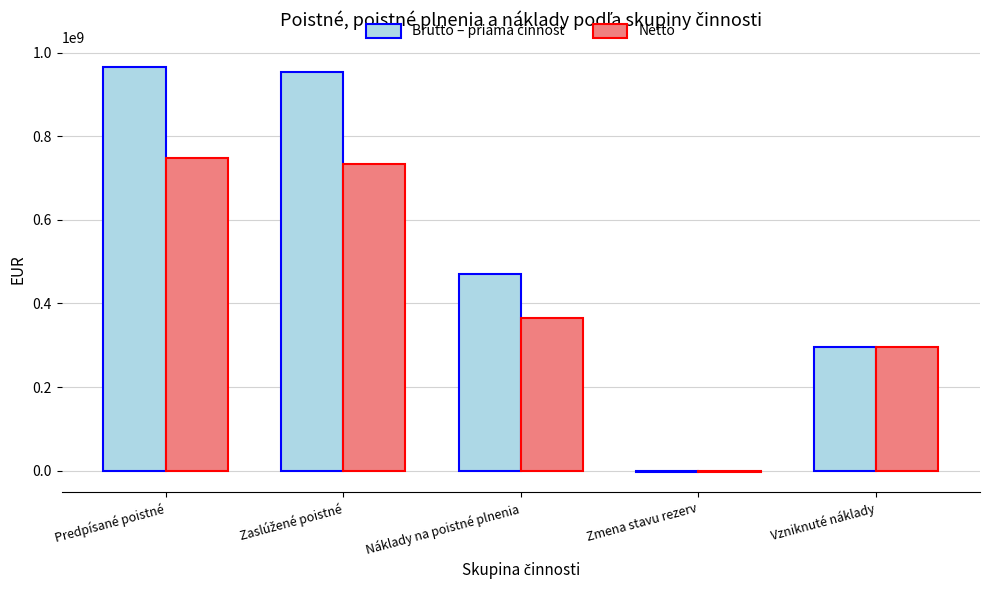

What is the total value across all series at Náklady na poistné plnenia?

834743901.9